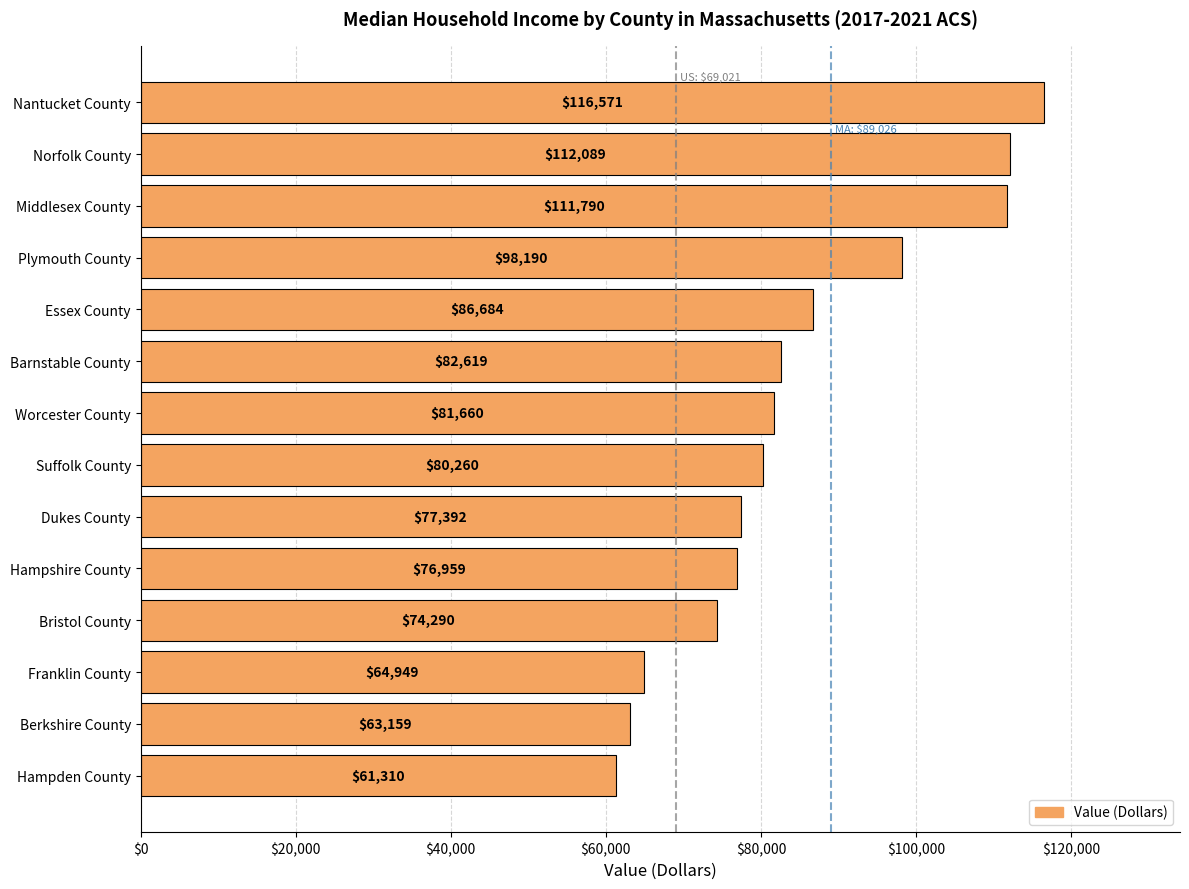

What is the greatest value displayed?

116571